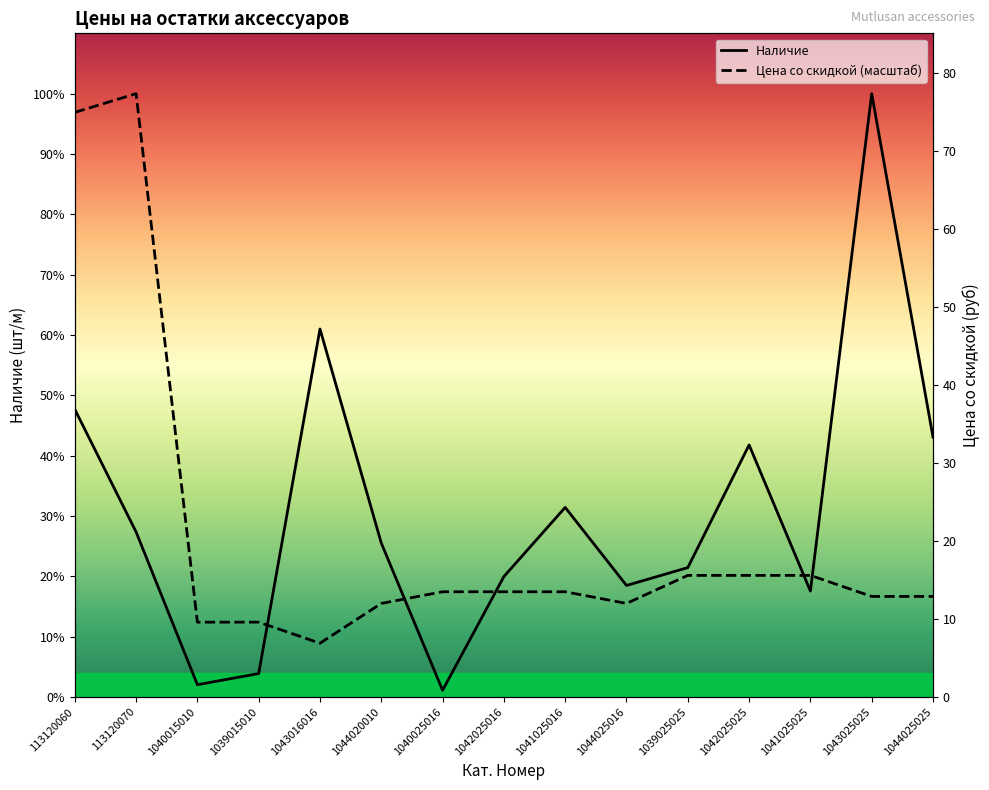

At which label is Цена со скидкой closest to 294?

1039025025